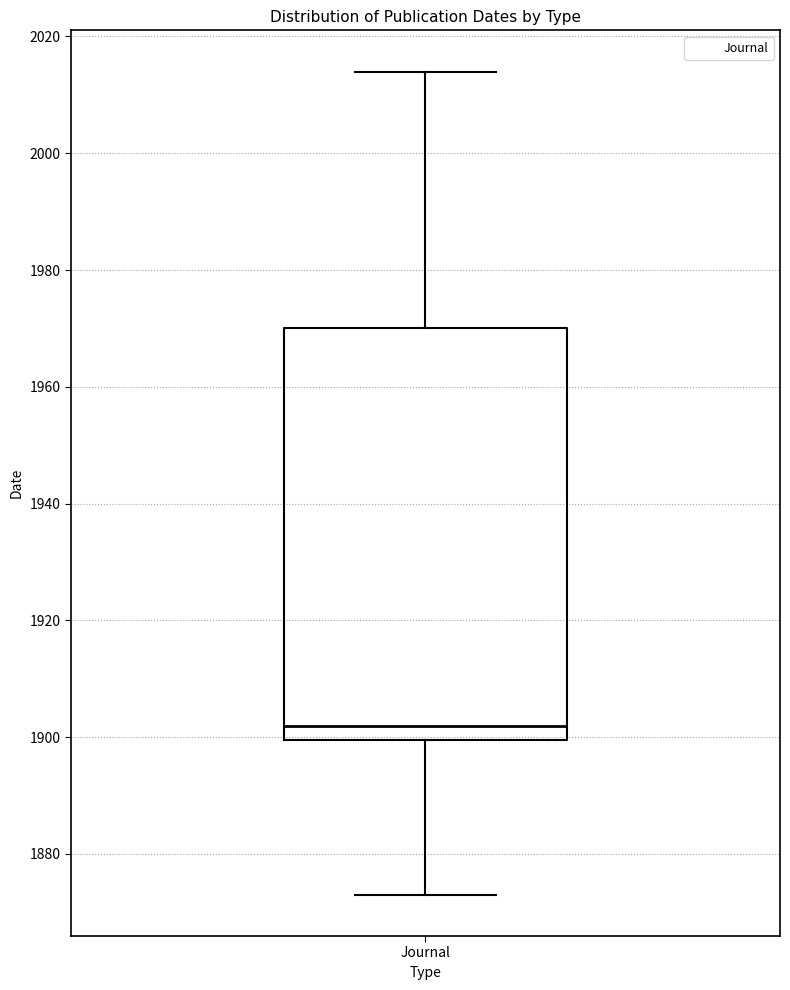

Where is the lower edge of the box for Journal on the y-axis? The values are not printed on the chart, so give them approximately, as read against the axis.

1900